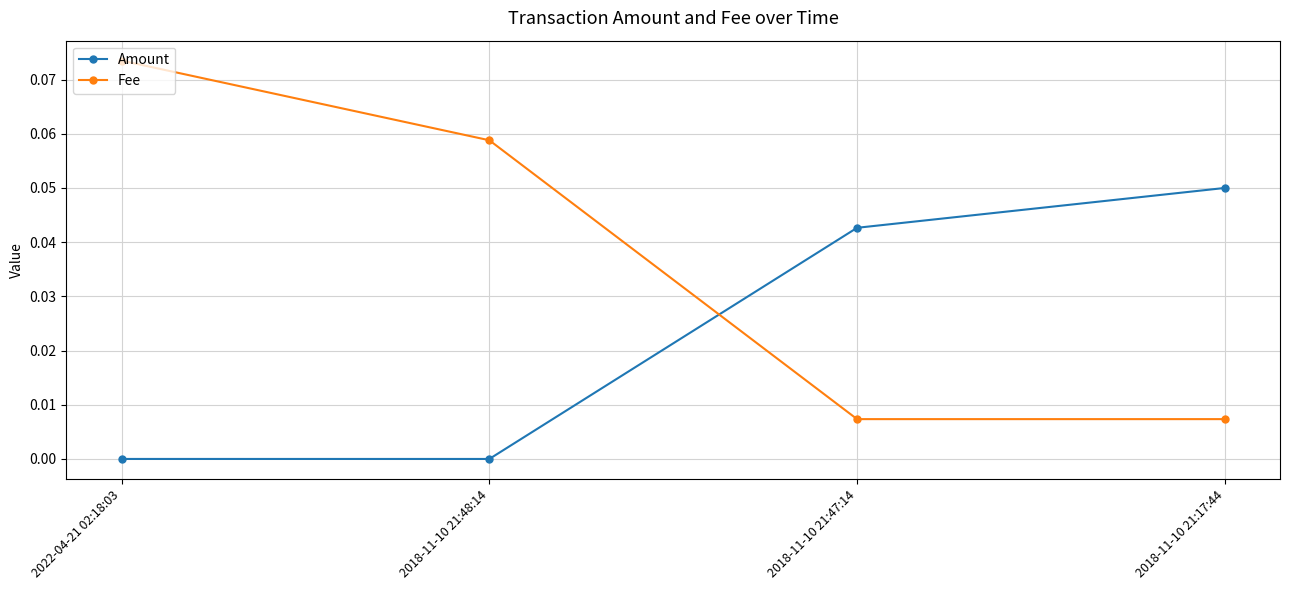

At which category is the sum across all series the highest?

2022-04-21 02:18:03